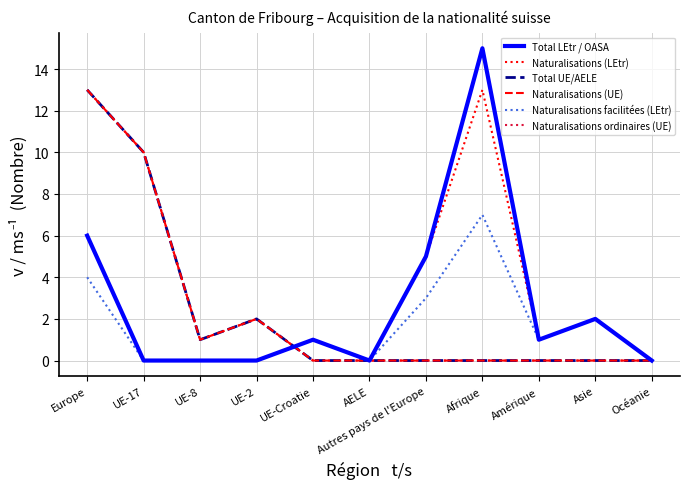

What position from the right is UE-Croatie?

7